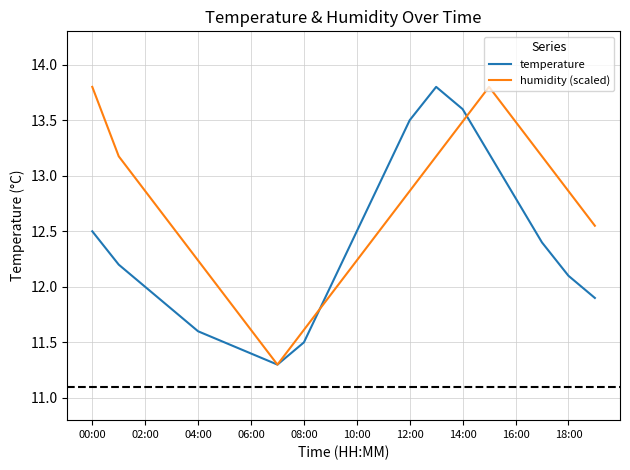

What is the minimum value for humidity (scaled)?

11.3